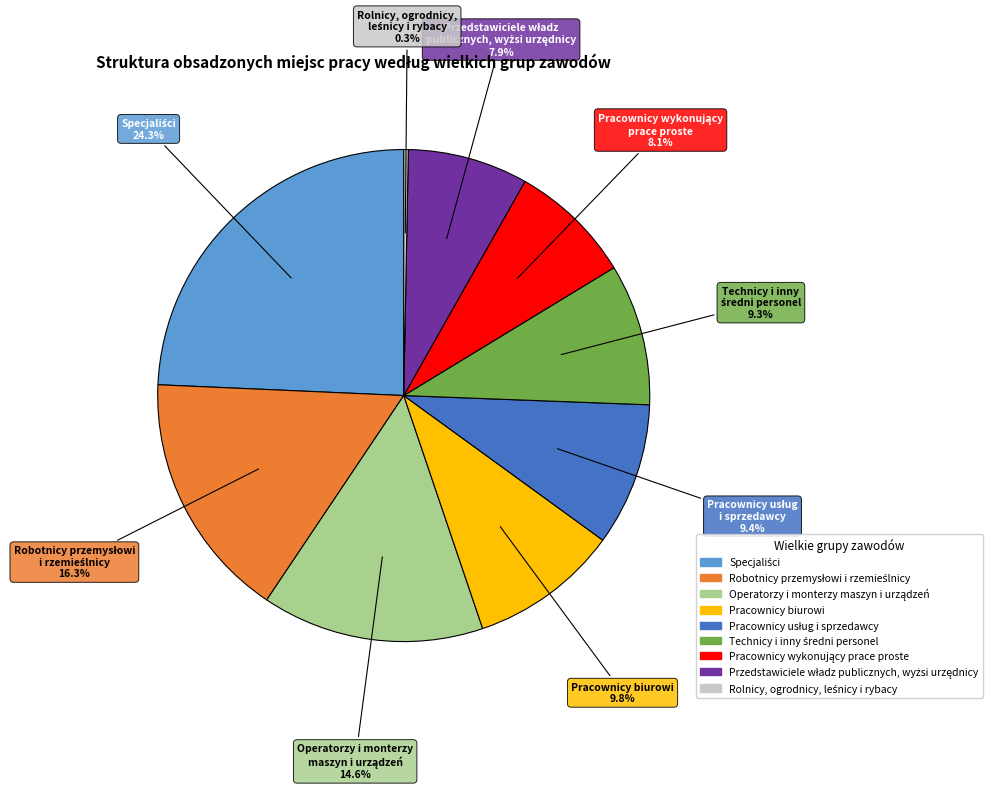

How many segments does this pie chart have?

9